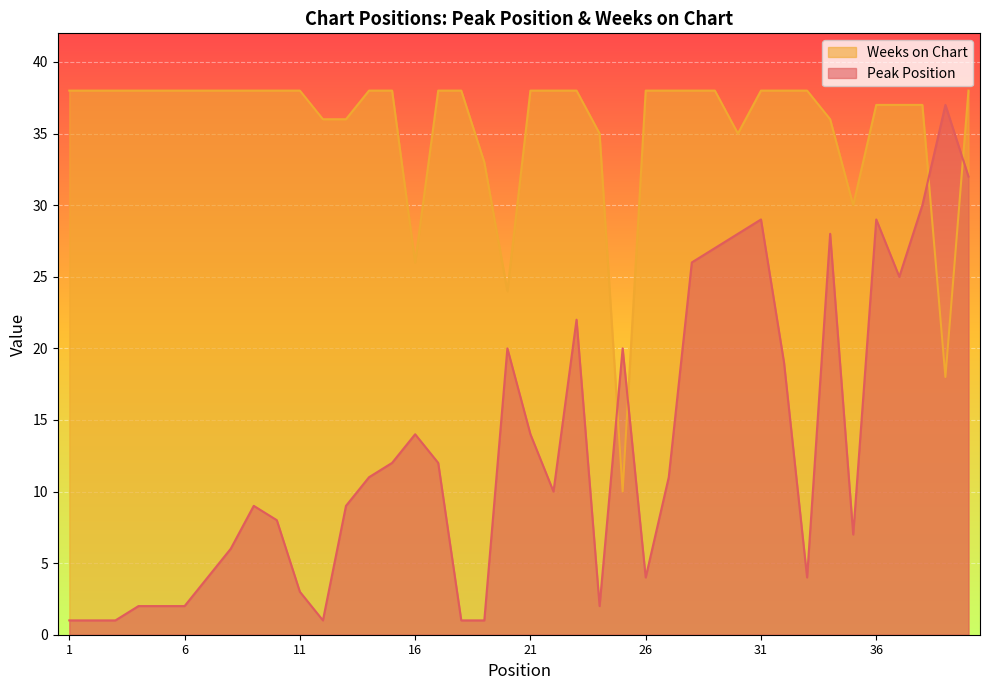

True or false: Weeks on Chart has more than 0 points higher than both neighbors.

False